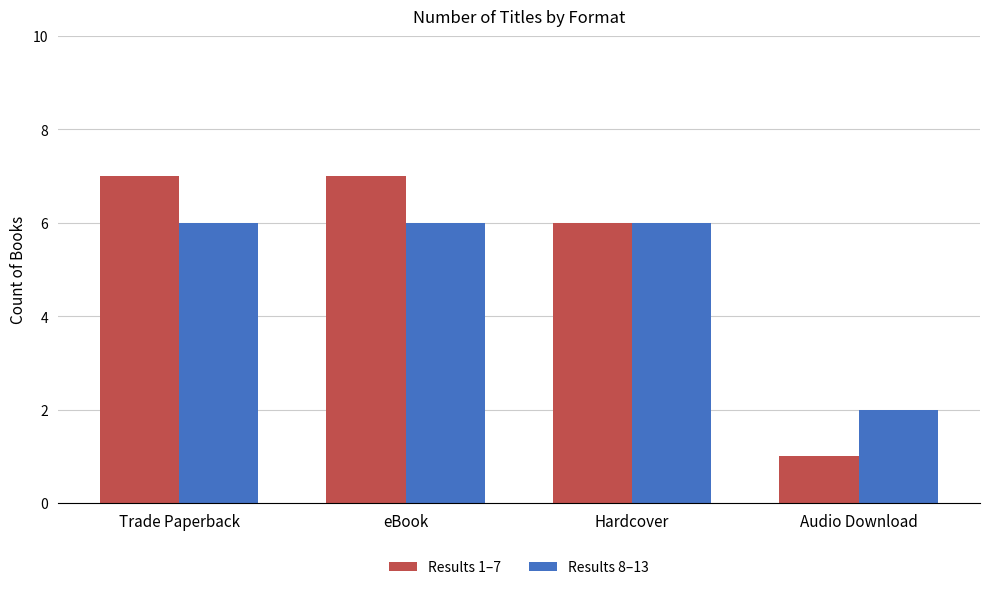

What is the lowest value of the Results 1–7 series?

1